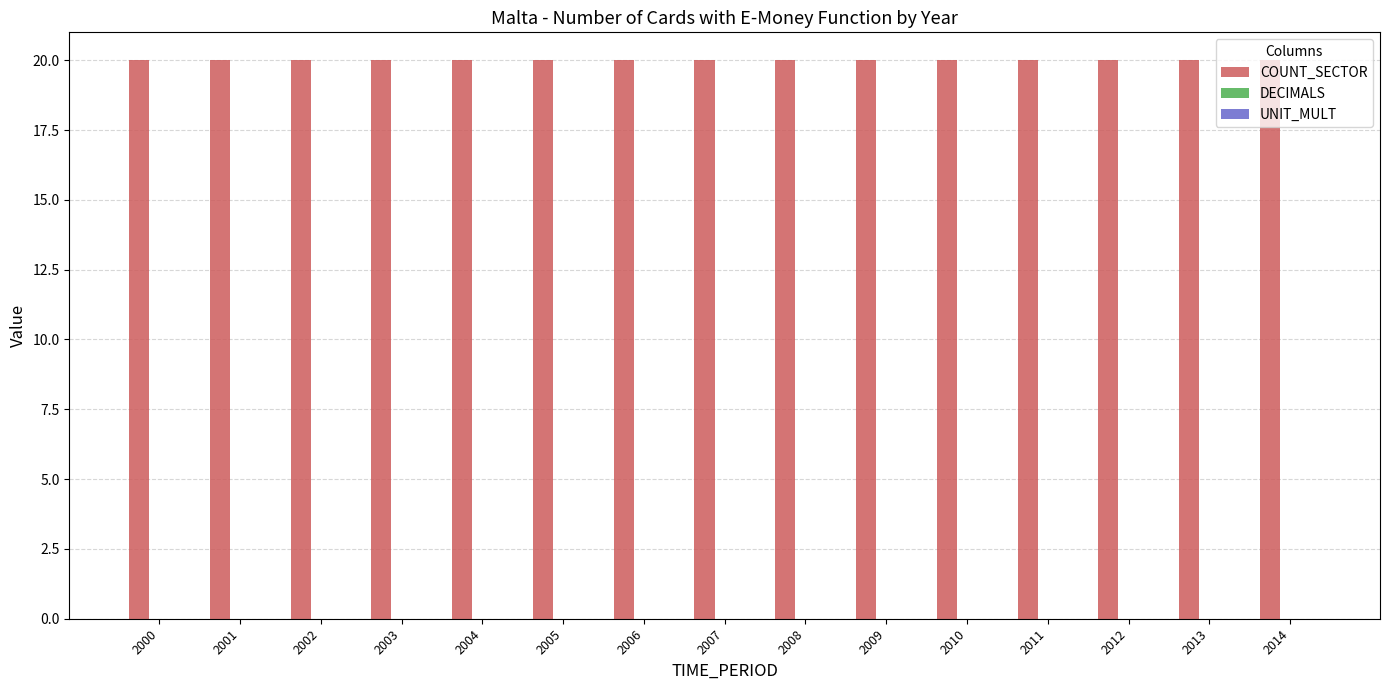

List the labels in order of UNIT_MULT value, smallest first.

2000, 2001, 2002, 2003, 2004, 2005, 2006, 2007, 2008, 2009, 2010, 2011, 2012, 2013, 2014